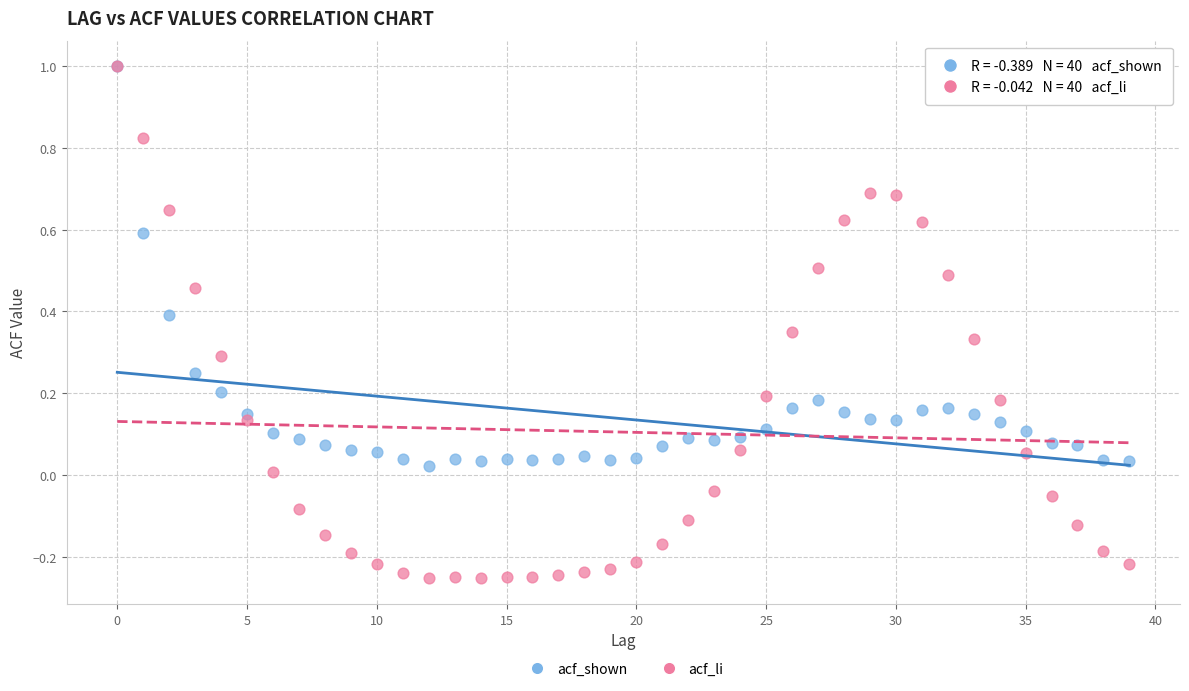

Which series has the widest spread of Y values?

acf_li